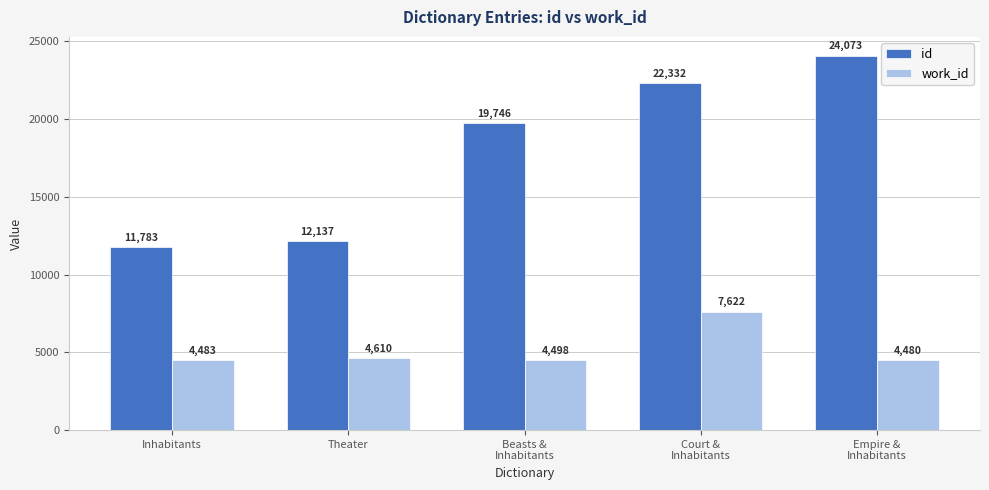

Which series has the widest spread of values?

id